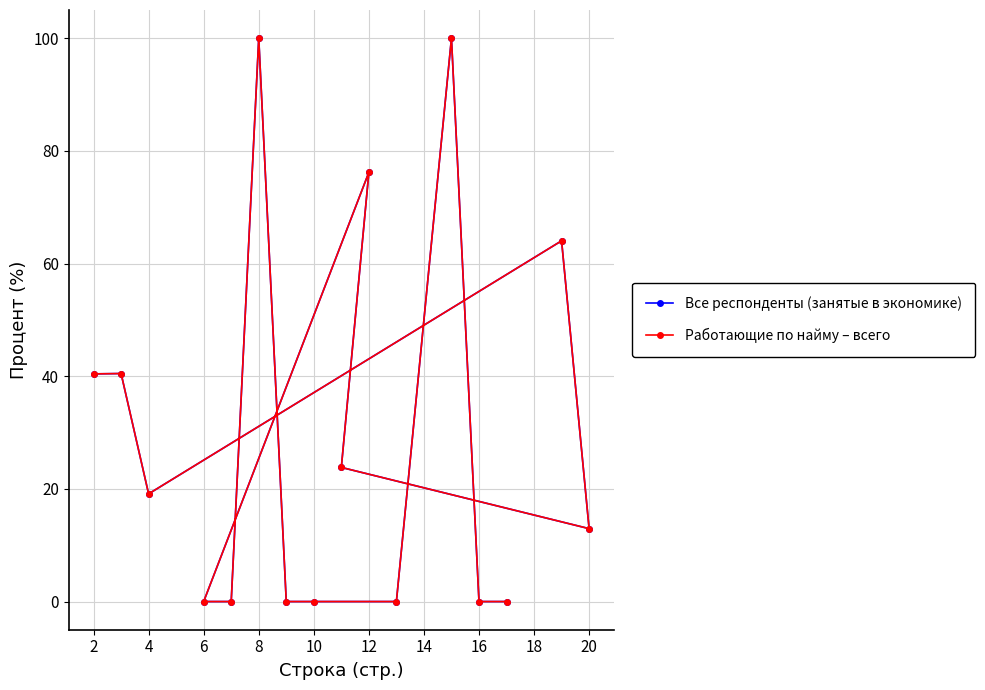

Does the chart have visible grid lines?

Yes